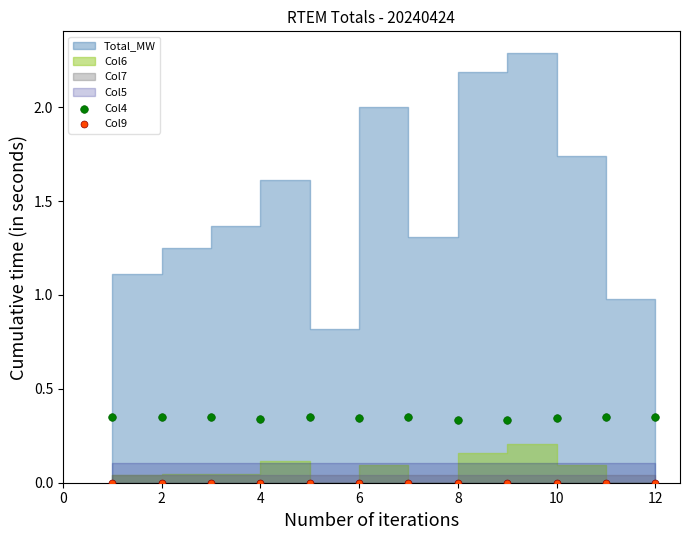

Which series reaches the minimum Y coordinate?

Col9